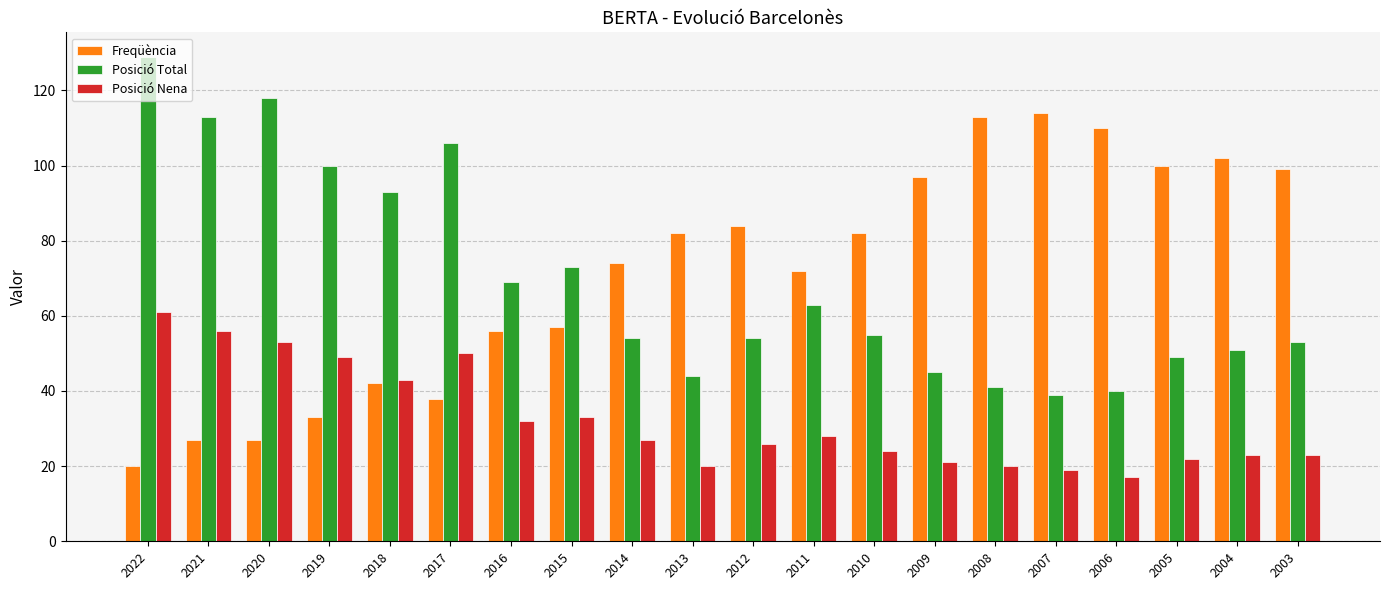

Reading right to left, what are all the values shown in this chart?

Freqüència: 99	102	100	110	114	113	97	82	72	84	82	74	57	56	38	42	33	27	27	20
Posició Total: 53	51	49	40	39	41	45	55	63	54	44	54	73	69	106	93	100	118	113	129
Posició Nena: 23	23	22	17	19	20	21	24	28	26	20	27	33	32	50	43	49	53	56	61